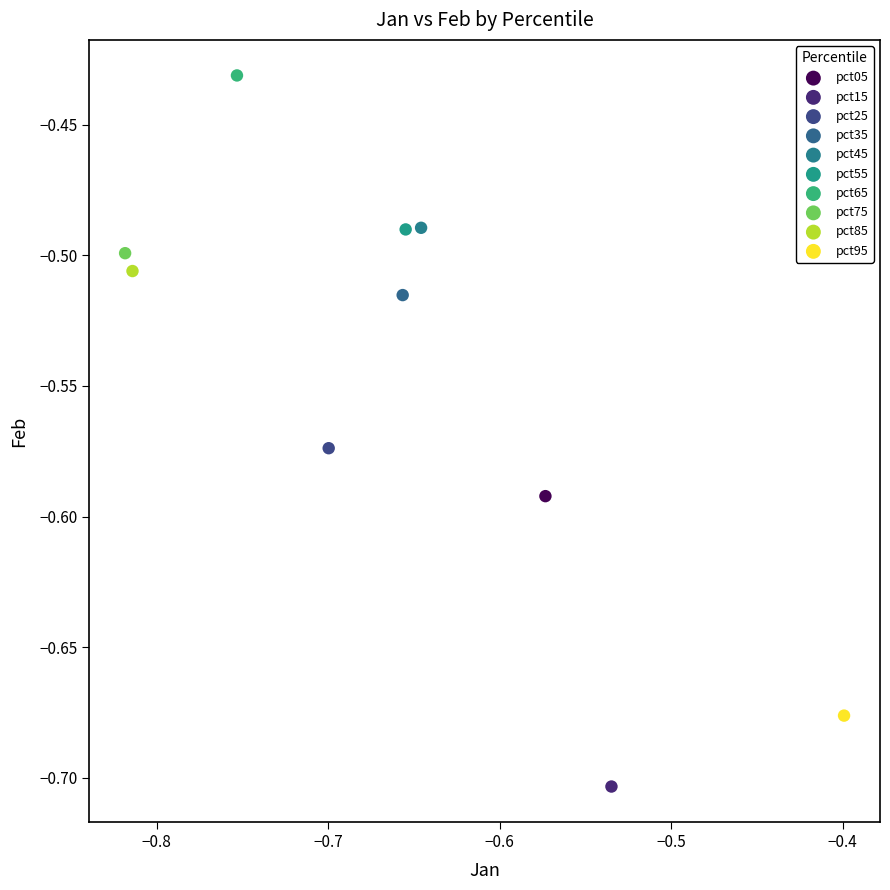

What are all the series names shown in the legend?

pct05, pct15, pct25, pct35, pct45, pct55, pct65, pct75, pct85, pct95